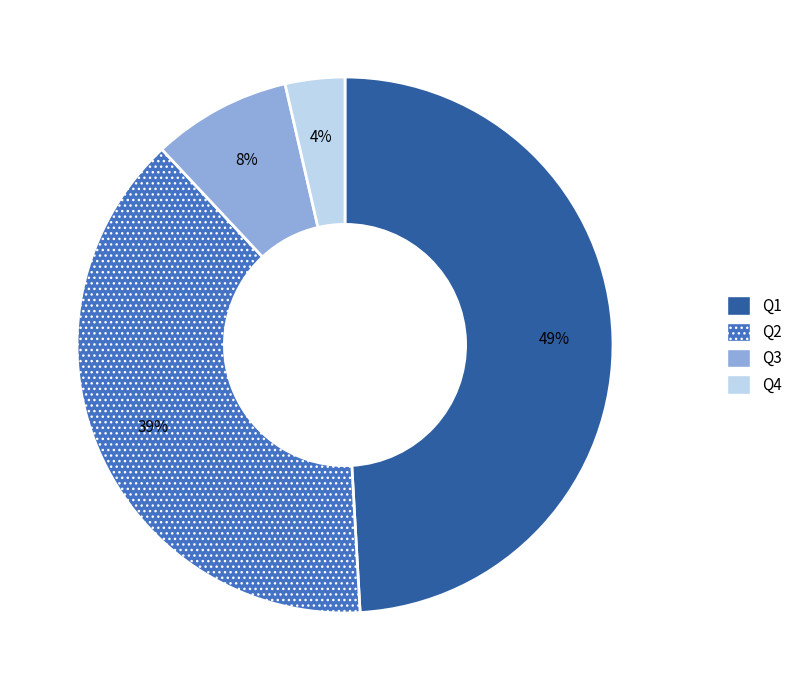

To the nearest percent, what is the difference between the Q2 and Q4 slice percentages?

35%